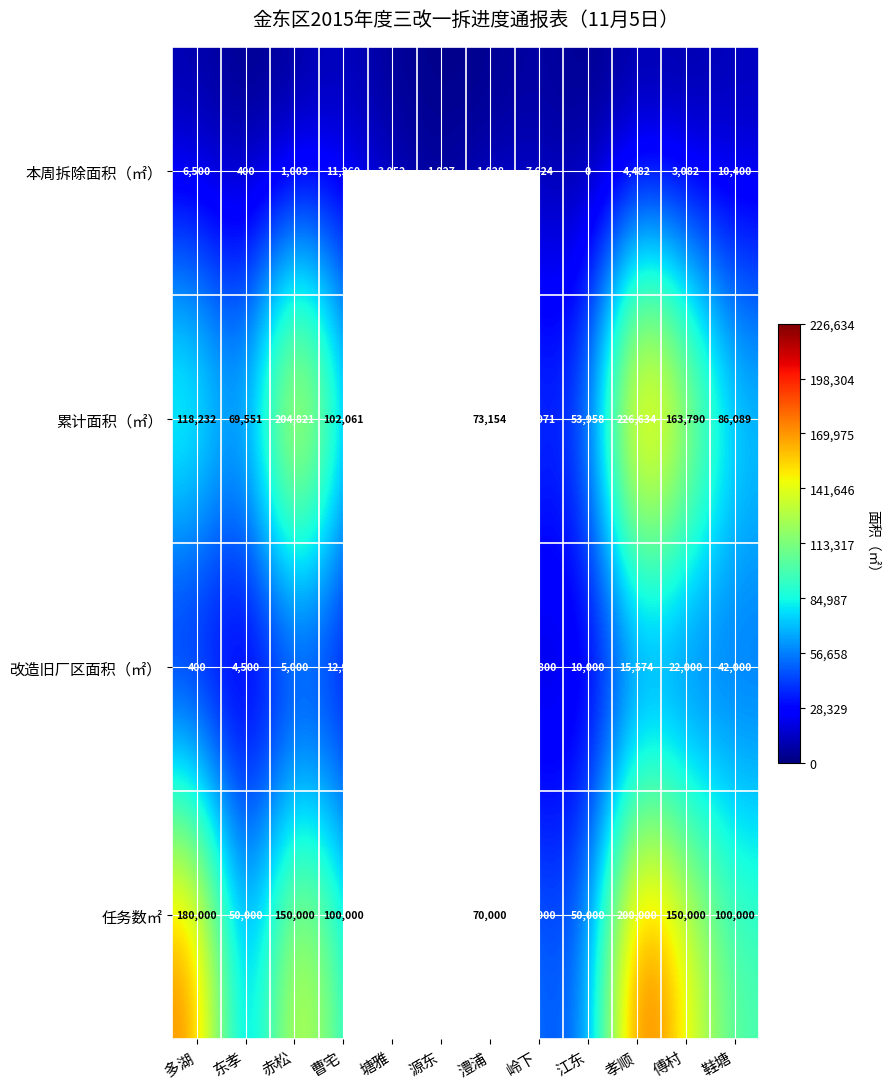

At which label does 累计面积（㎡） reach its minimum?

源东